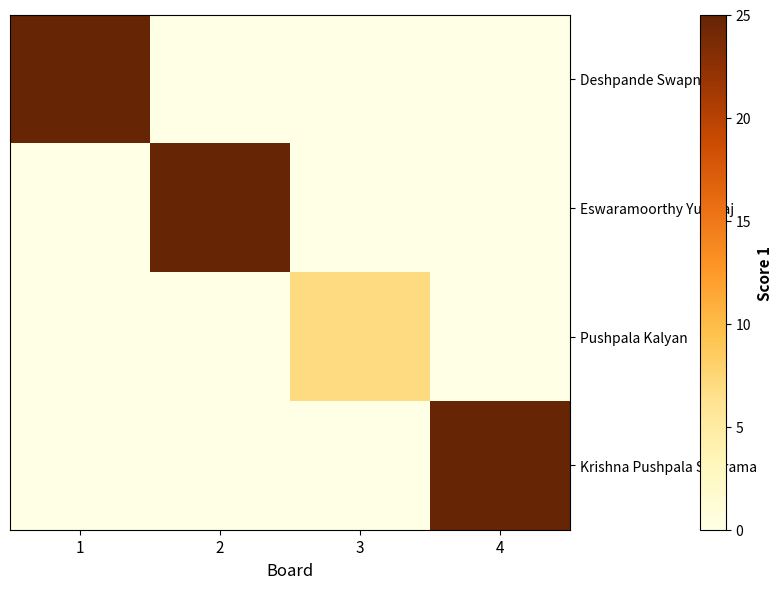

Rank the series by their maximum value, from lowest to highest.

Pushpala Kalyan, Deshpande Swapnil, Eswaramoorthy Yuvaraj, Krishna Pushpala Sivarama